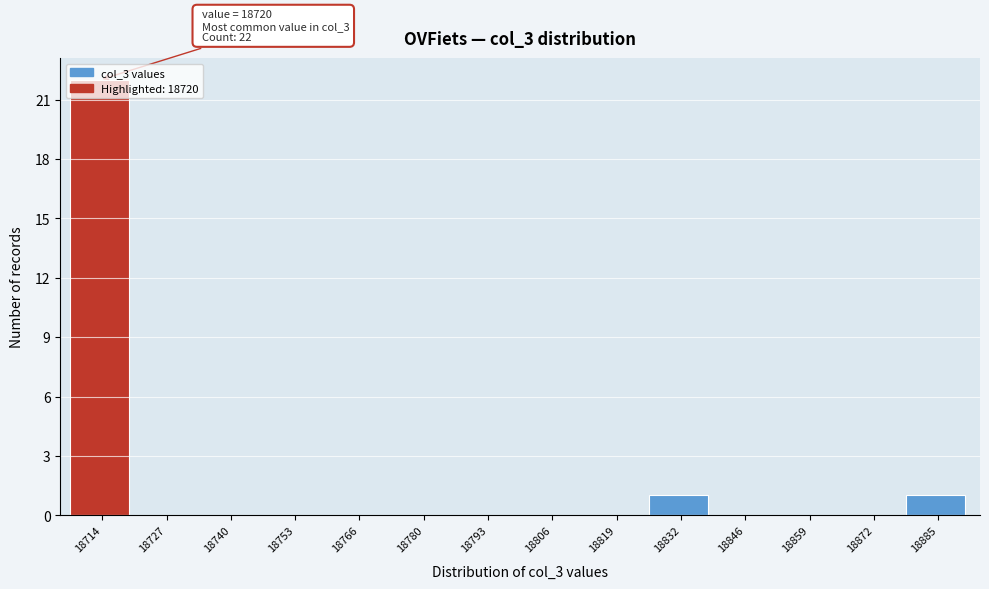

What is the change in value from 18714 to 18793?

-22